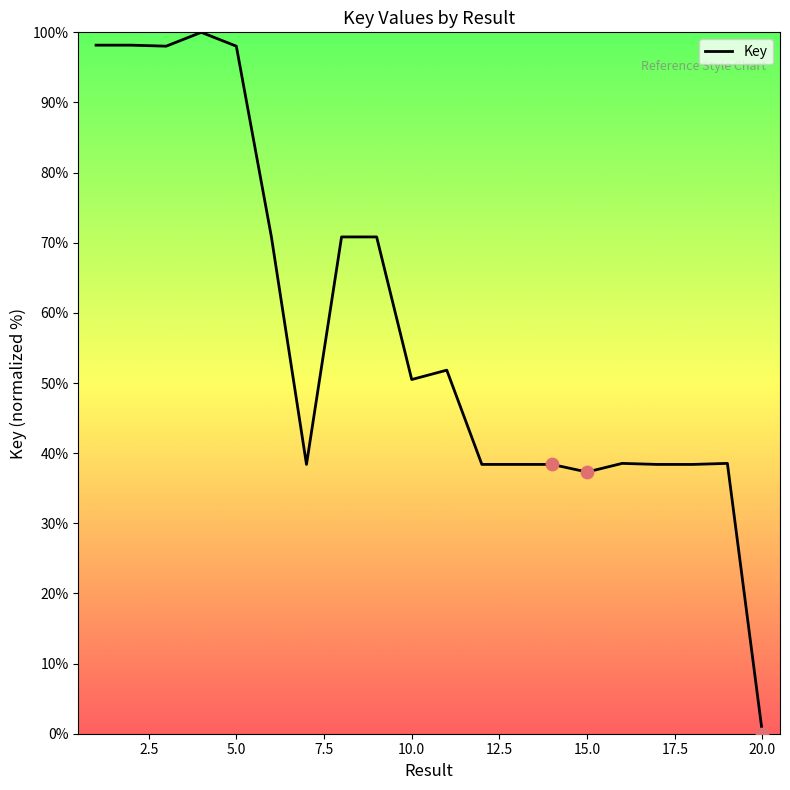

What is the maximum value shown in the chart?

100.0